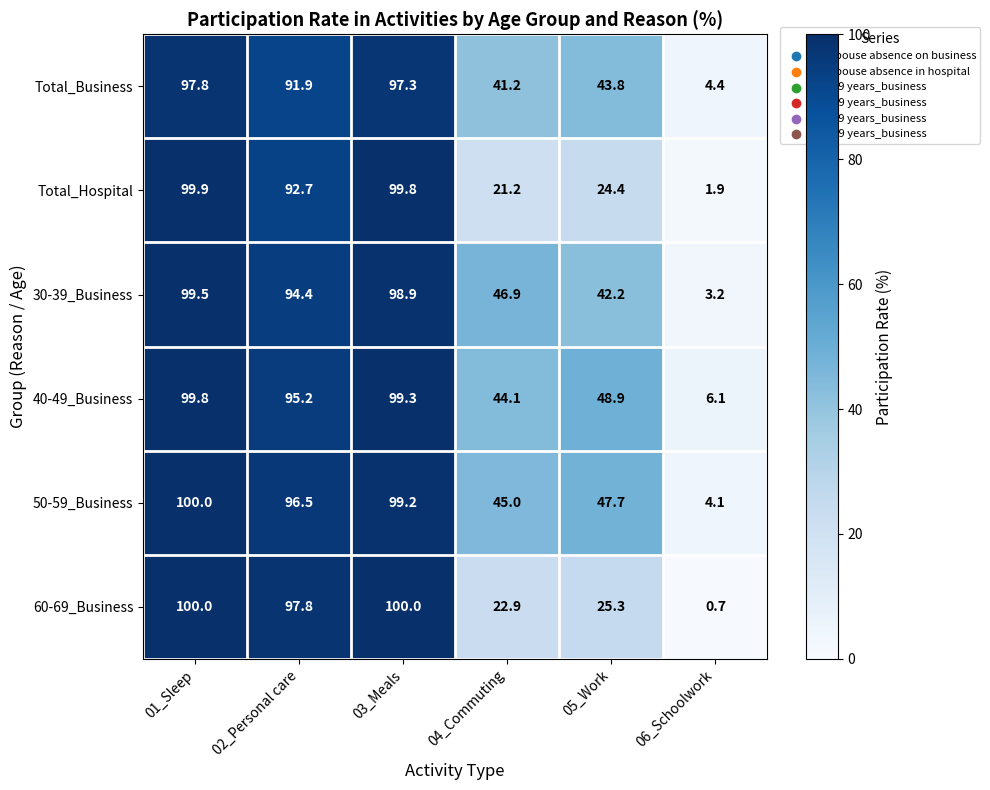

How many categories are shown in the chart?

6